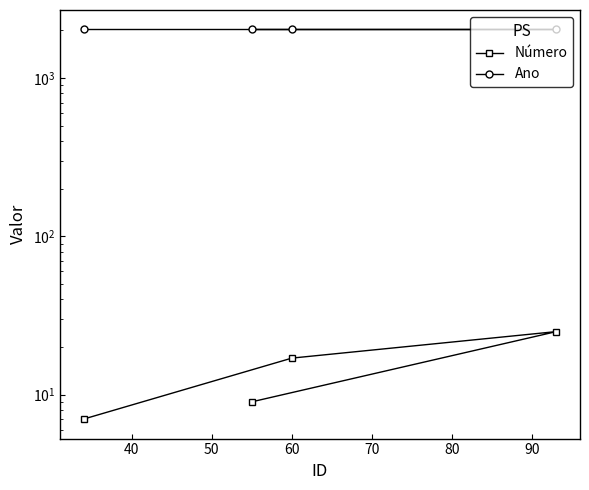

Is it true that Ano equals 2025 at 60?

True